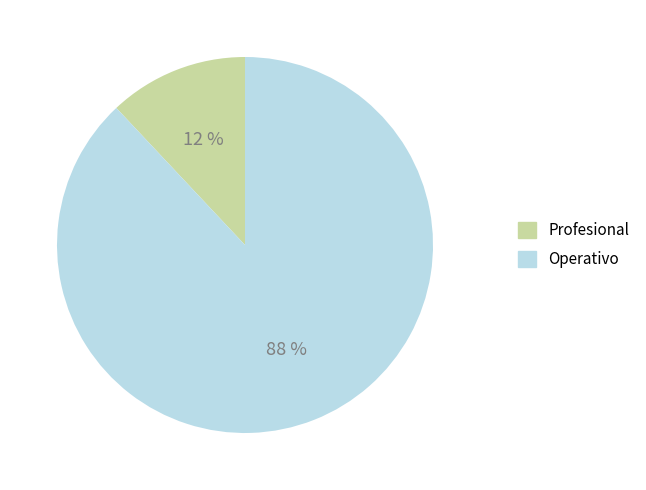

Is there any slice that represents more than half of the pie?

Yes